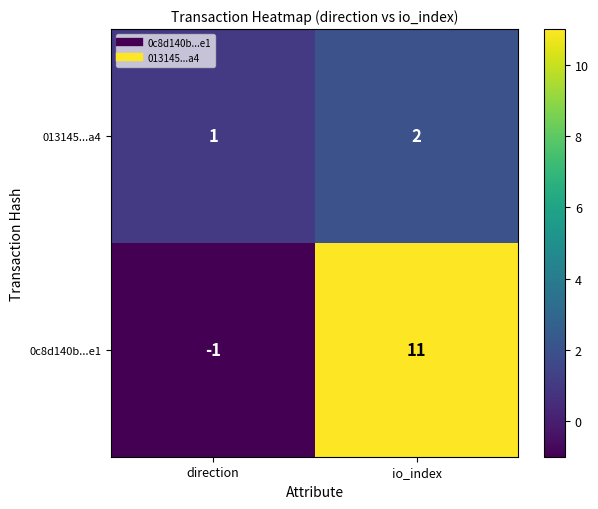

The 013145...a4 series shows 1 at direction. True or false?

True